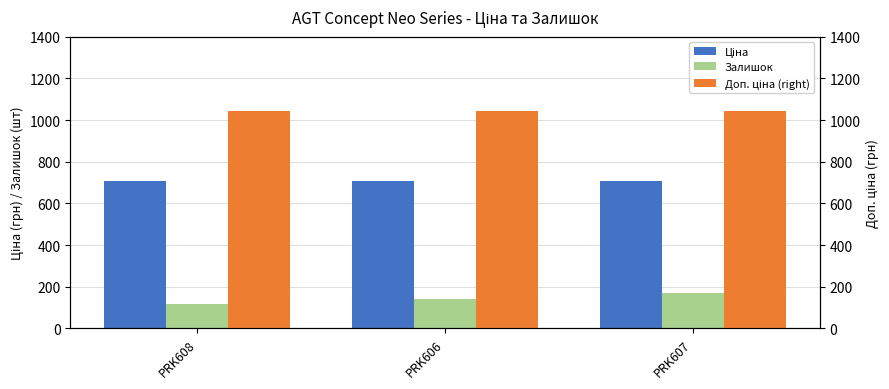

At which label does Доп. ціна (right) reach its minimum?

PRK608